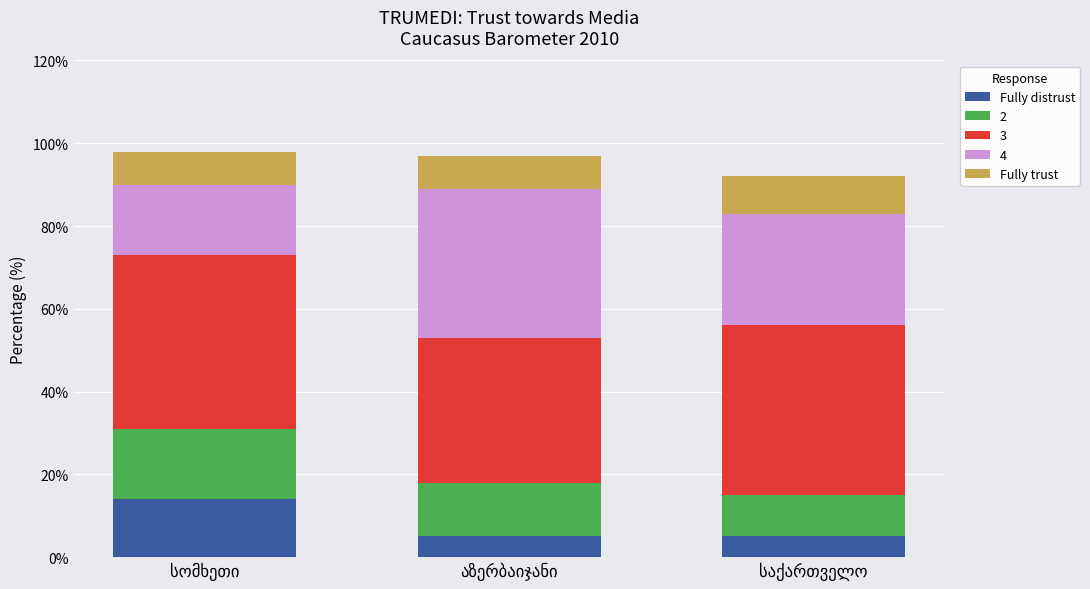

What is the minimum value for Fully distrust?

5